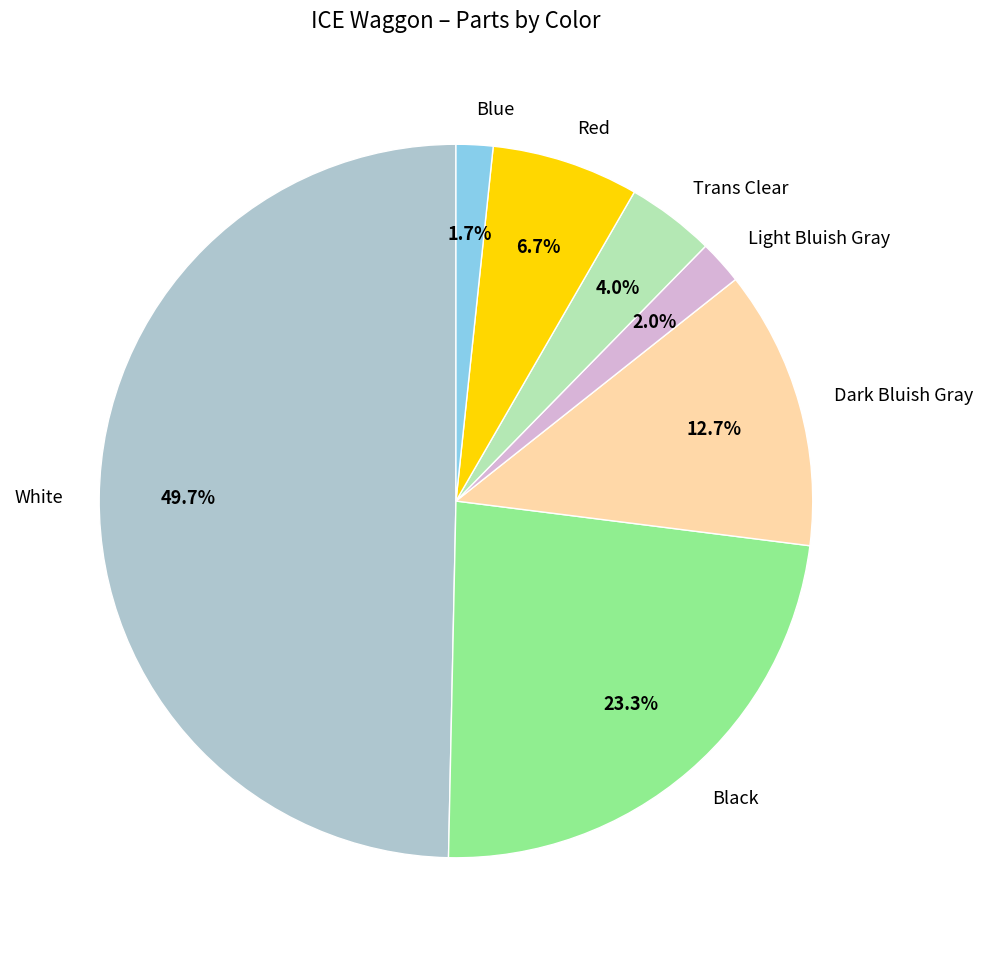

To the nearest percent, what is the difference between the largest and smallest slice percentages?

48%